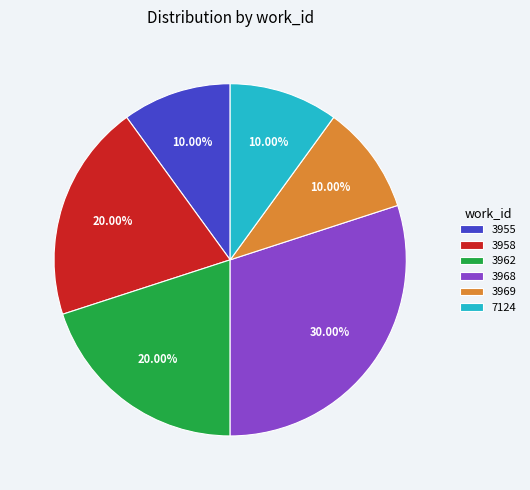

What is the ratio of the value at 3955 to the value at 3968?

0.3